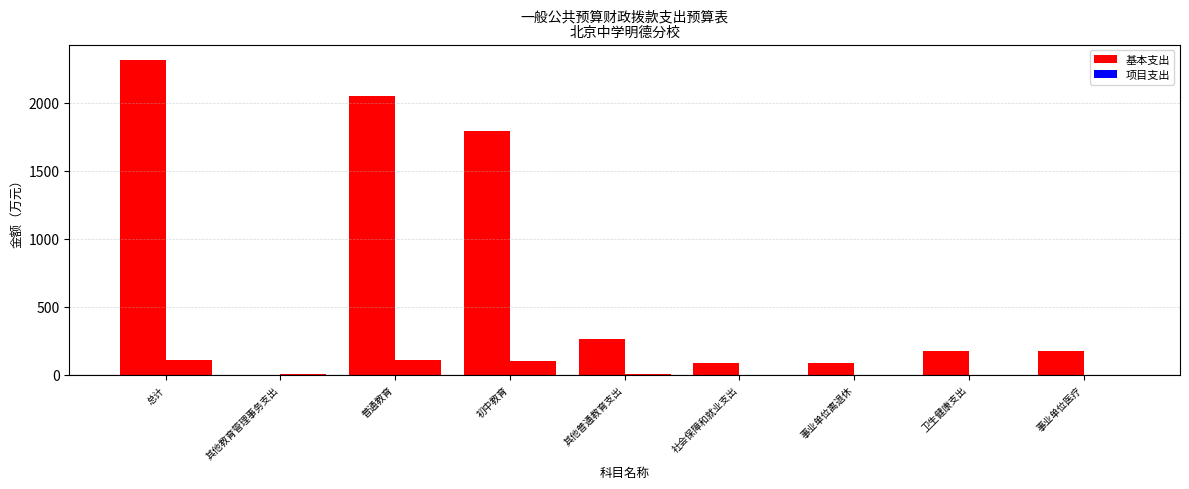

What is the maximum value shown in the chart?

2310.6